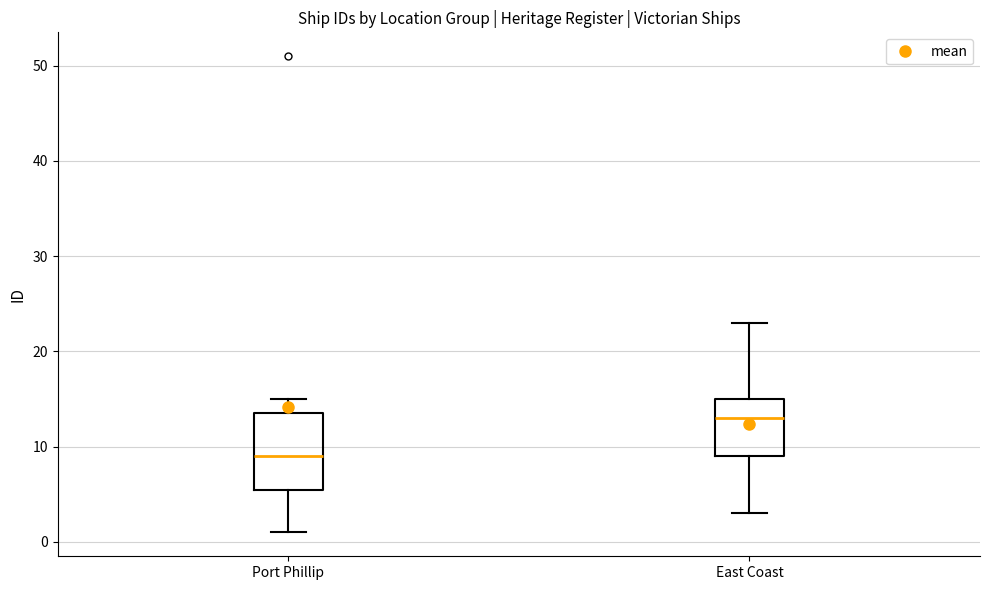

Comparing the boxes themselves (not the whiskers), which one is the tallest?

Port Phillip